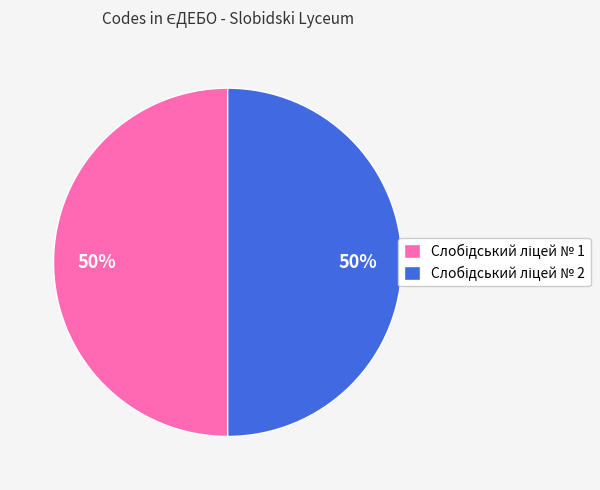

To the nearest percent, what is the average slice percentage?

50%